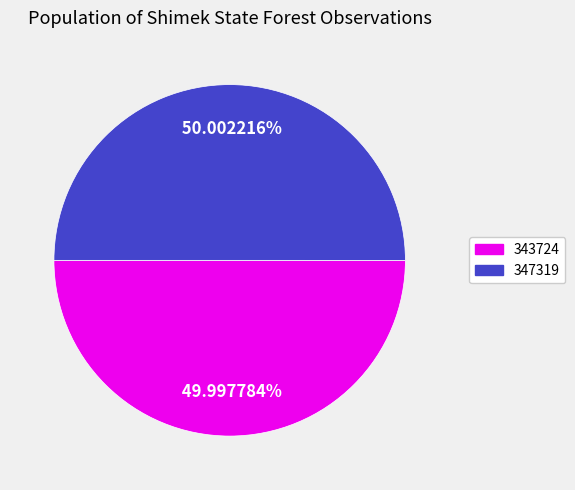

The 347319 slice represents 50% of the pie. True or false?

True